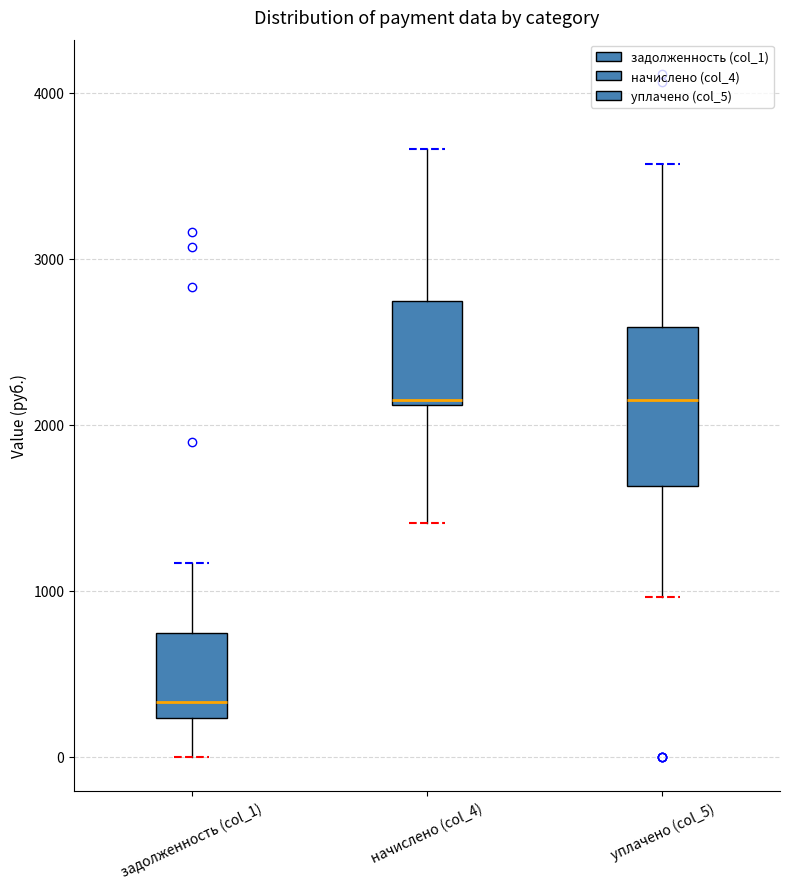

Where is the lower edge of the box for уплачено (col_5) on the y-axis? The values are not printed on the chart, so give them approximately, as read against the axis.

1600